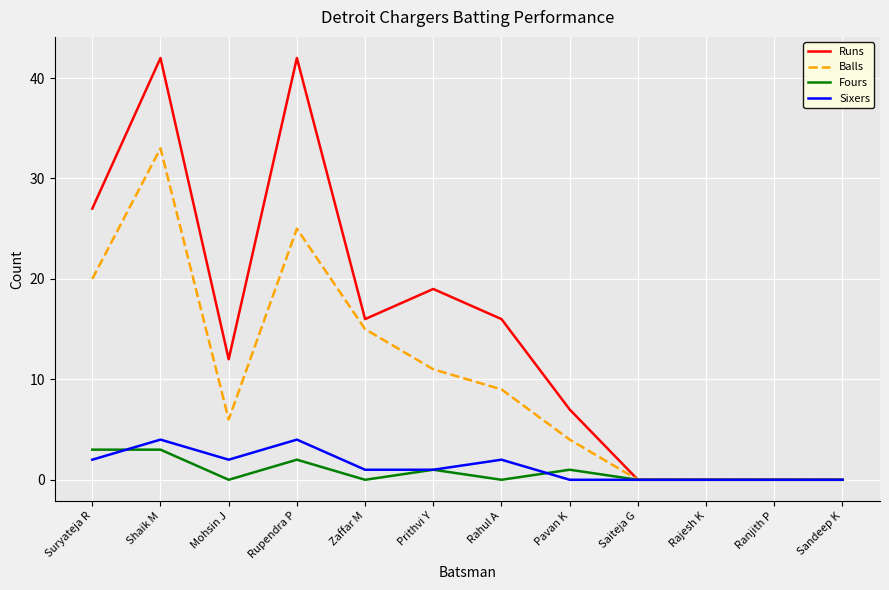

What is the approximate value of Sixers at Prithvi Y?

1